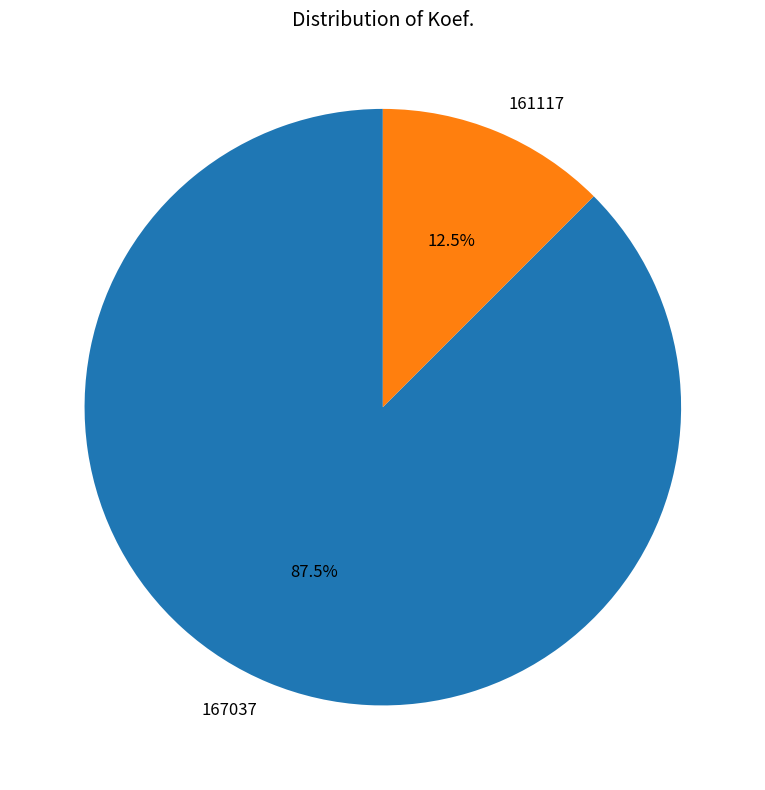

What percentage do 167037 and 161117 together represent?

100.0%